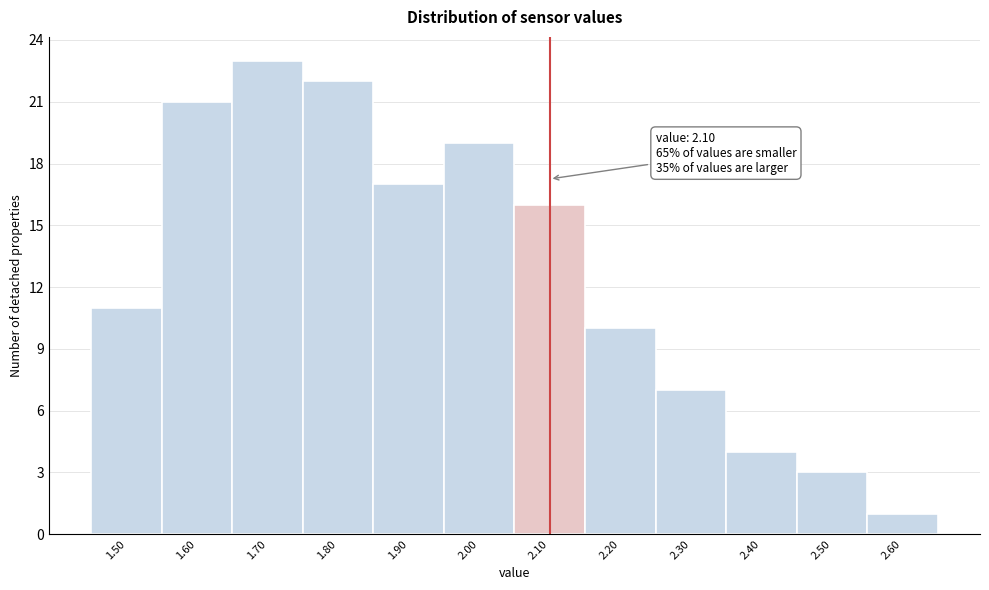

Over which range of the x-axis is the bar tallest?

1.65 to 1.75